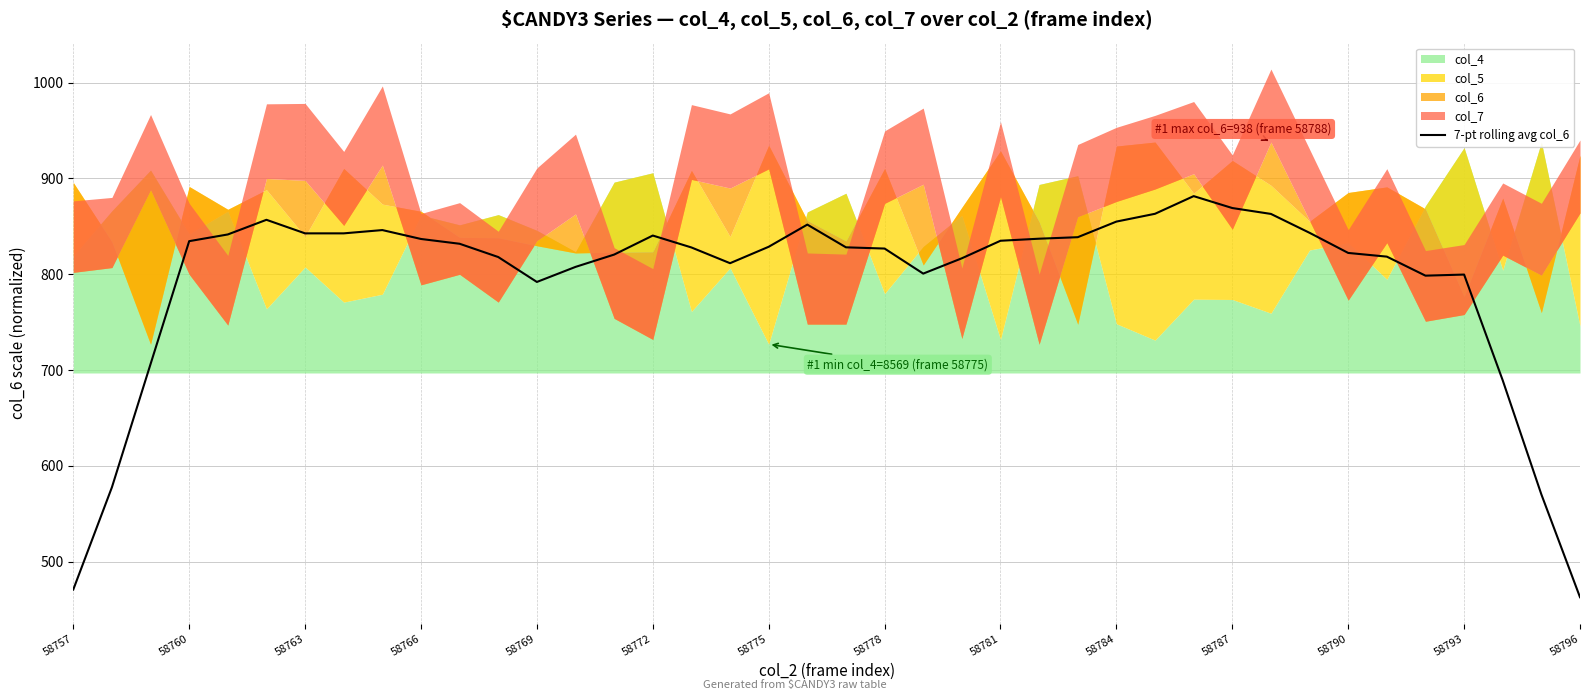

How many lines are shown in the chart?

1